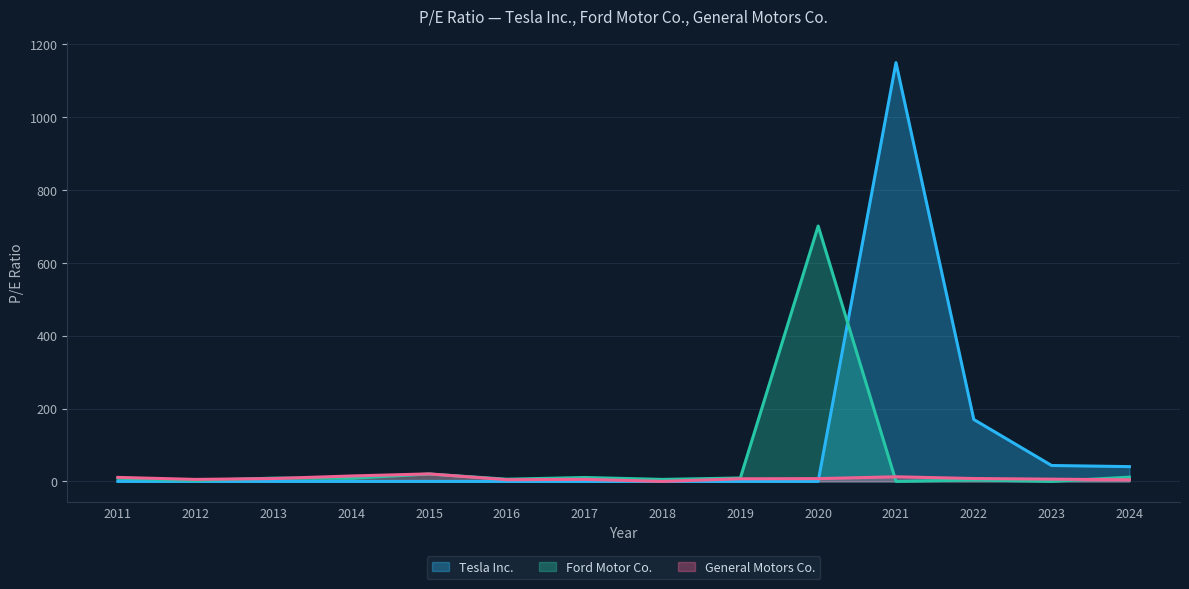

Does the chart have visible grid lines?

Yes